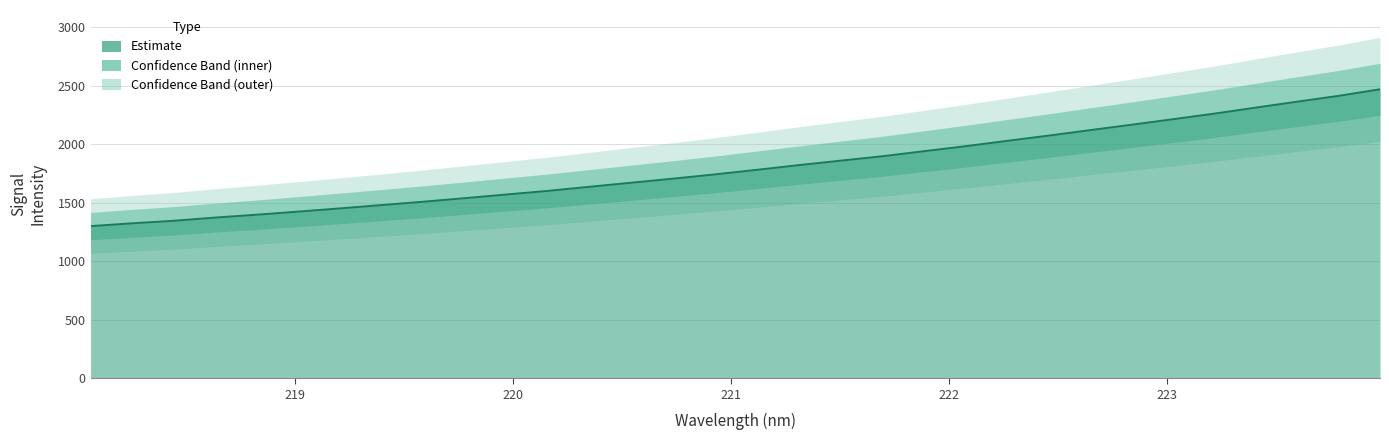

What is the value of the 28th point from the left?

2260.8